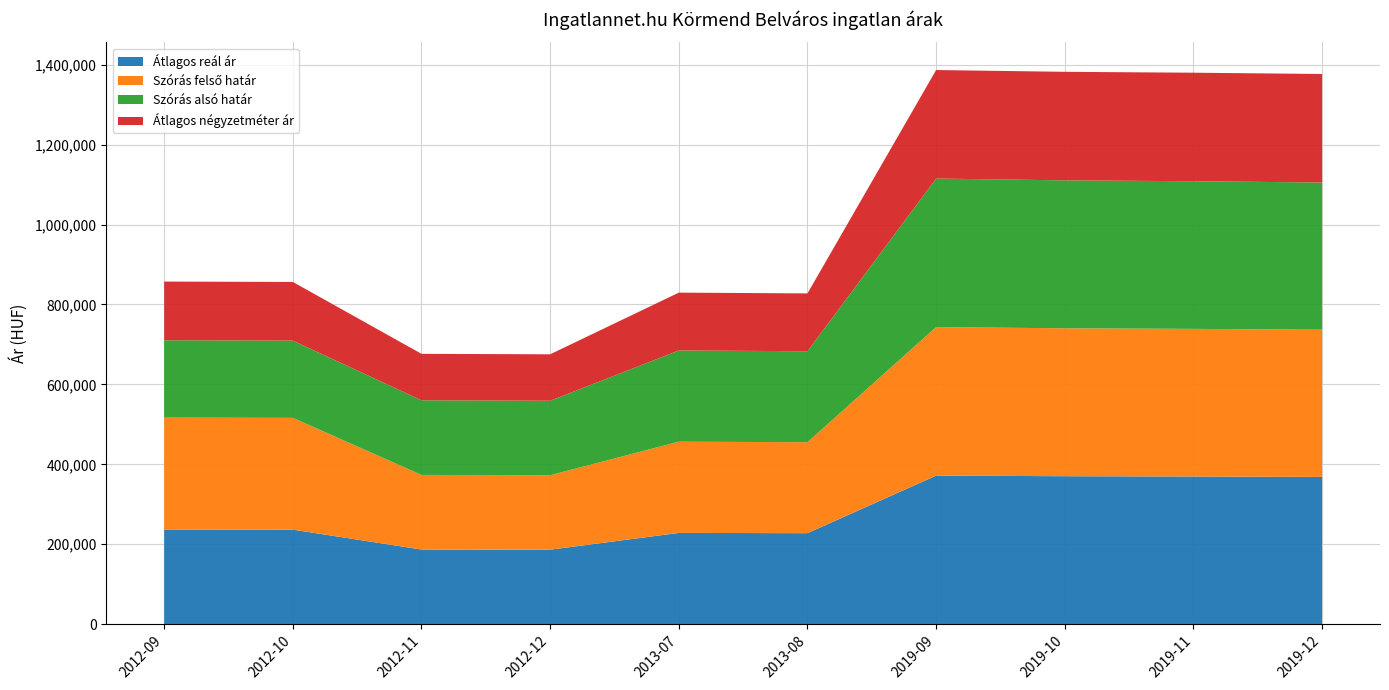

Reading left to right, extract all data points from this chart.

Átlagos reál ár: 236816	236504	186730	186339	228295	227650	371694	370204	369464	368399
Szórás felső határ: 280048	279736	186730	186339	228295	227650	371694	370204	369464	368399
Szórás alsó határ: 193584	193272	186730	186339	228295	227650	371694	370204	369464	368399
Átlagos négyzetméter ár: 146849	146849	116279	116279	144736	144736	271604	271604	271604	271604